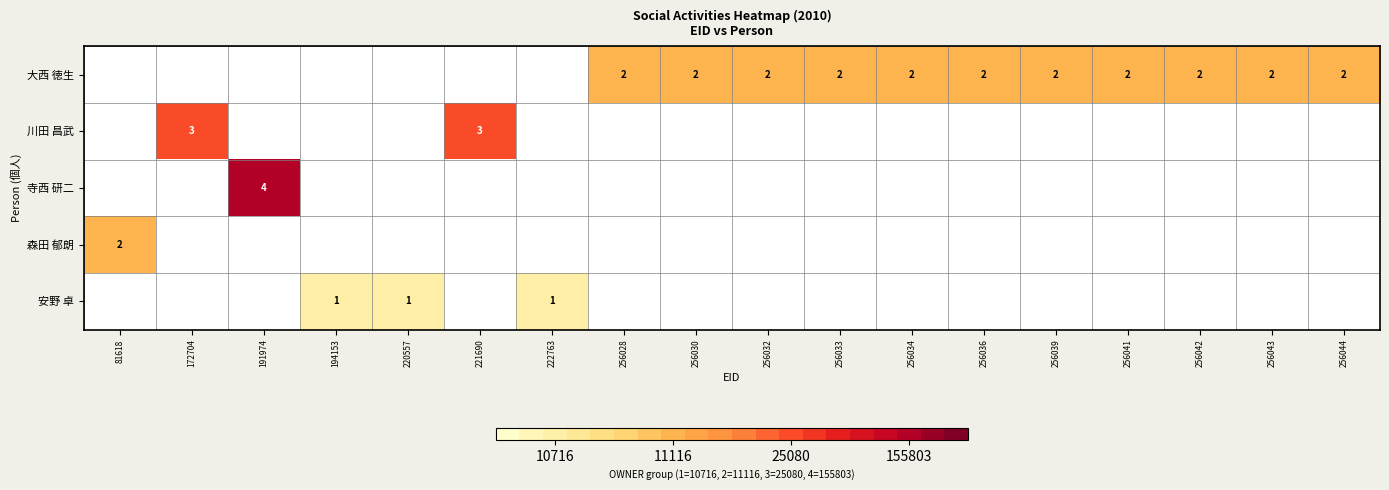

The value of 森田 郁朗 at 81618 is 3. True or false?

False